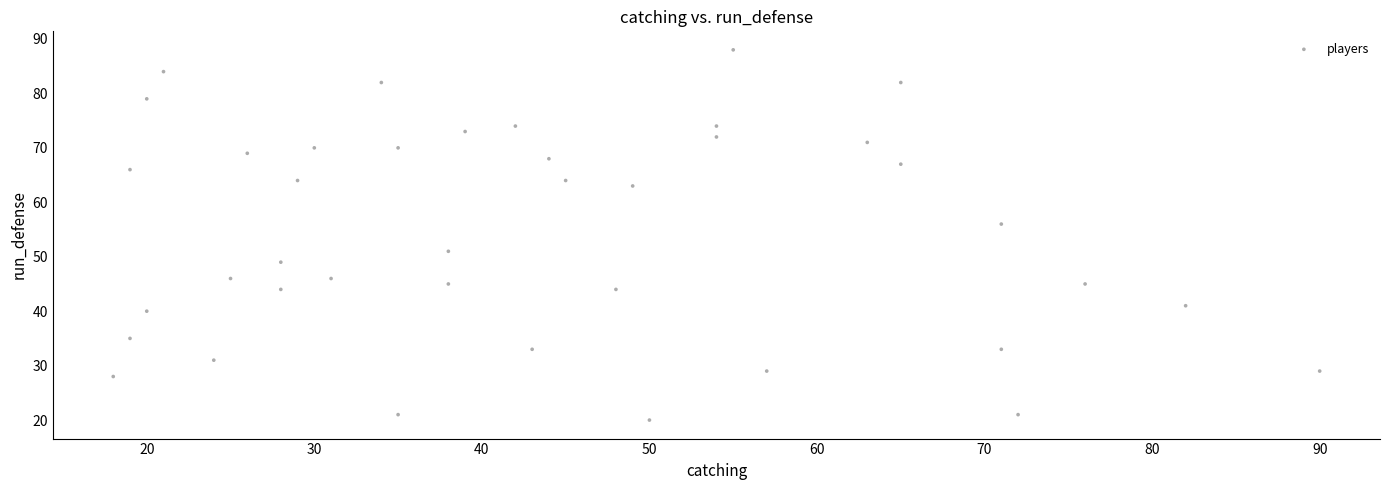

What is the range of Y values (max minus min)?

68